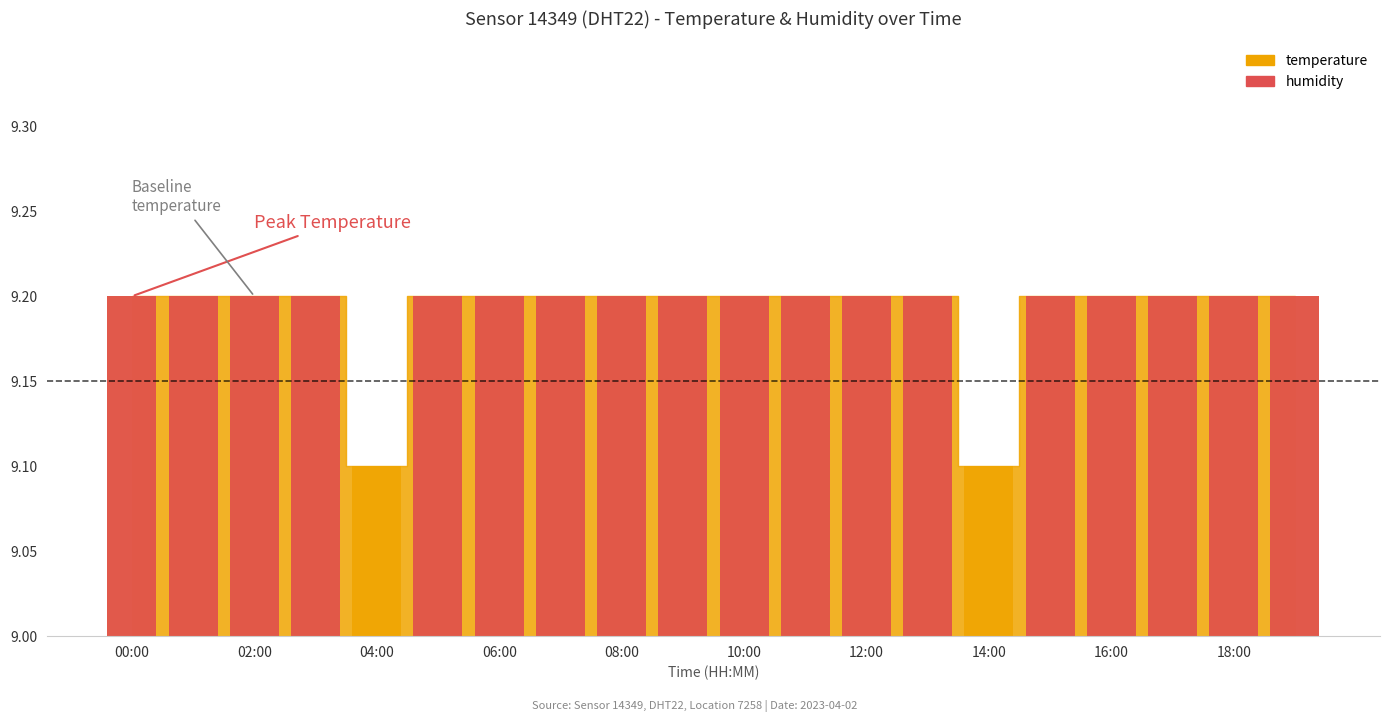

What is the greatest value displayed?

9.2